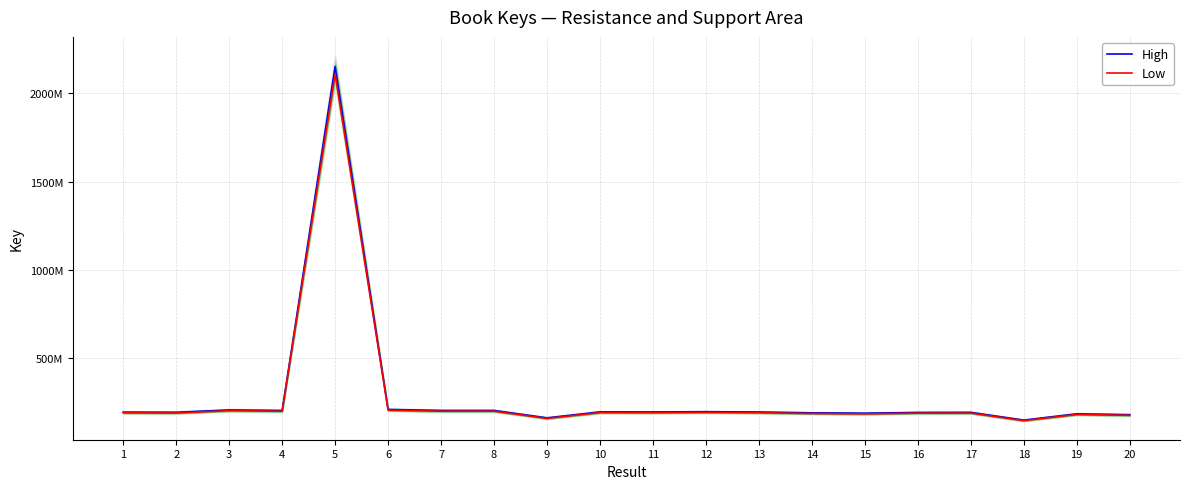

What is the difference between the maximum and second lowest values in the Low series?

1950519818.6